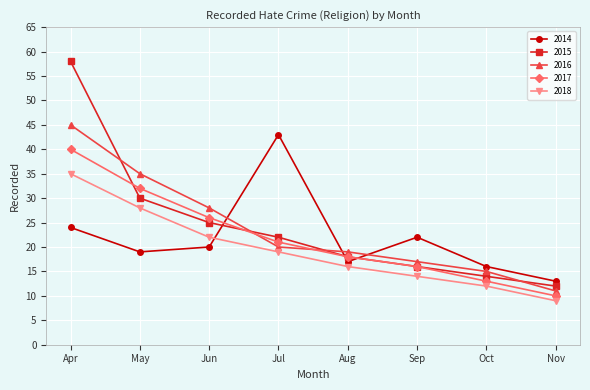

Rank the series at Nov from highest to lowest value.

2014, 2015, 2016, 2017, 2018